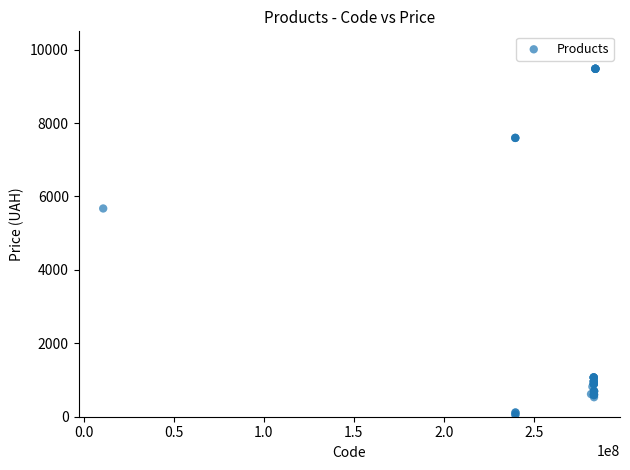

What Y value in the scatter plot is closest to 4768?

5673.8